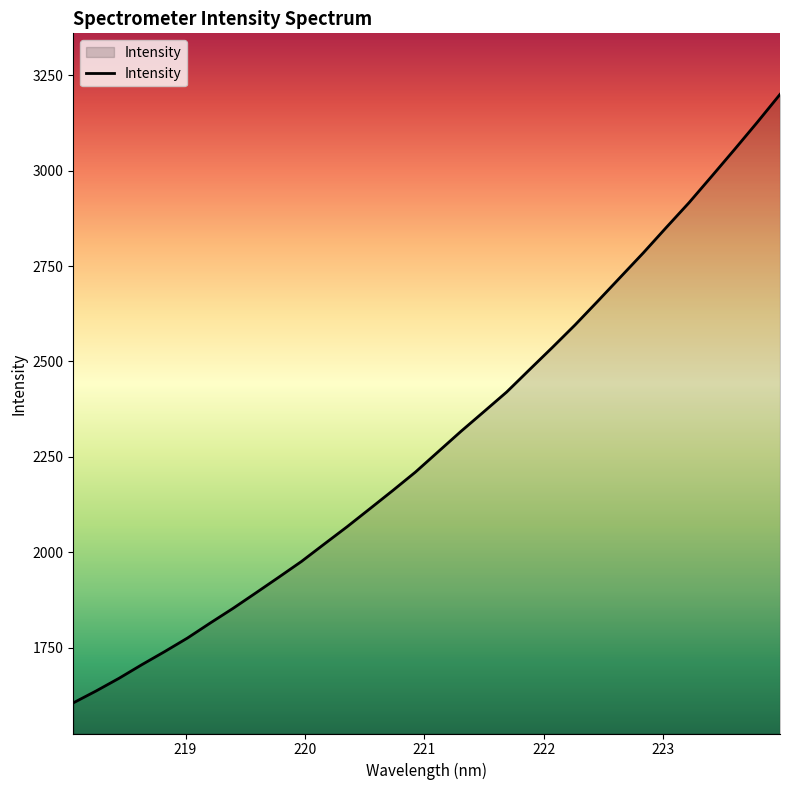

How many values exceed 2263?

16